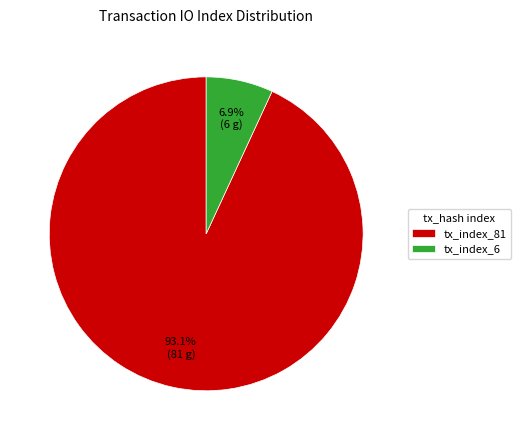

What is the total percentage of tx_index_81 and tx_index_6?

100.0%